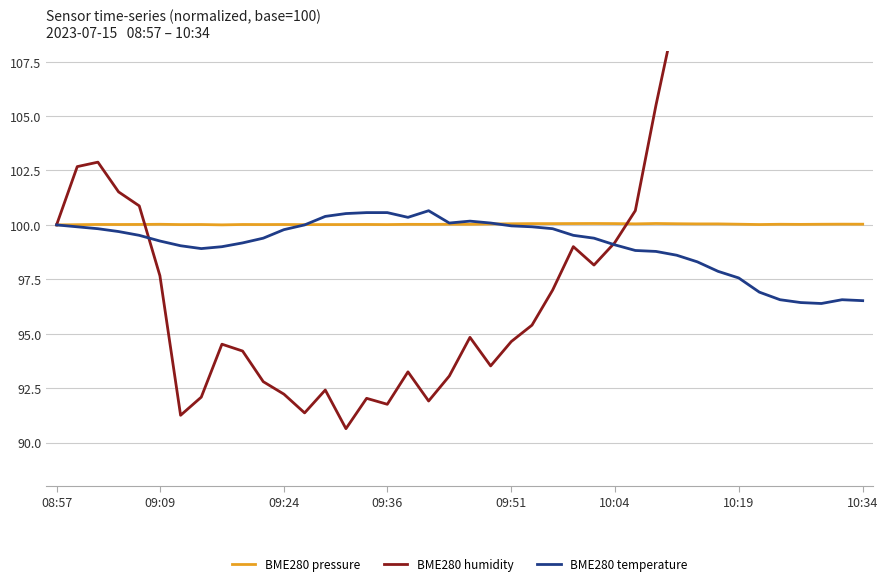

What is the highest value of the BME280 humidity series?

136.6